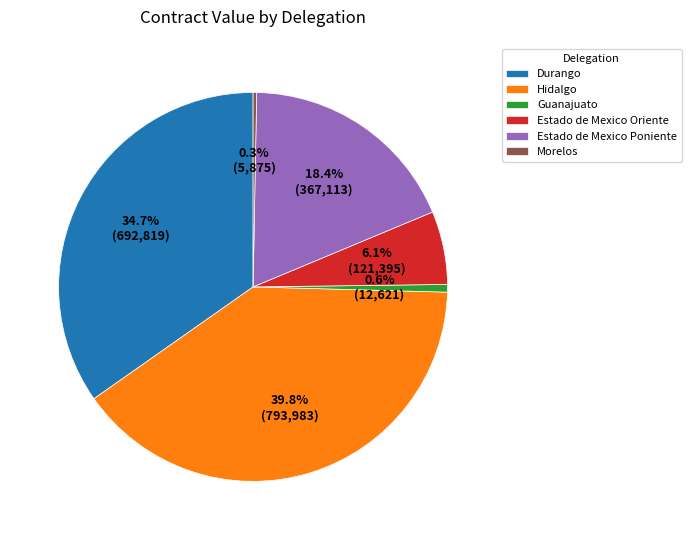

Approximately how many times larger is the value at Hidalgo compared to Estado de Mexico Poniente?

2.2